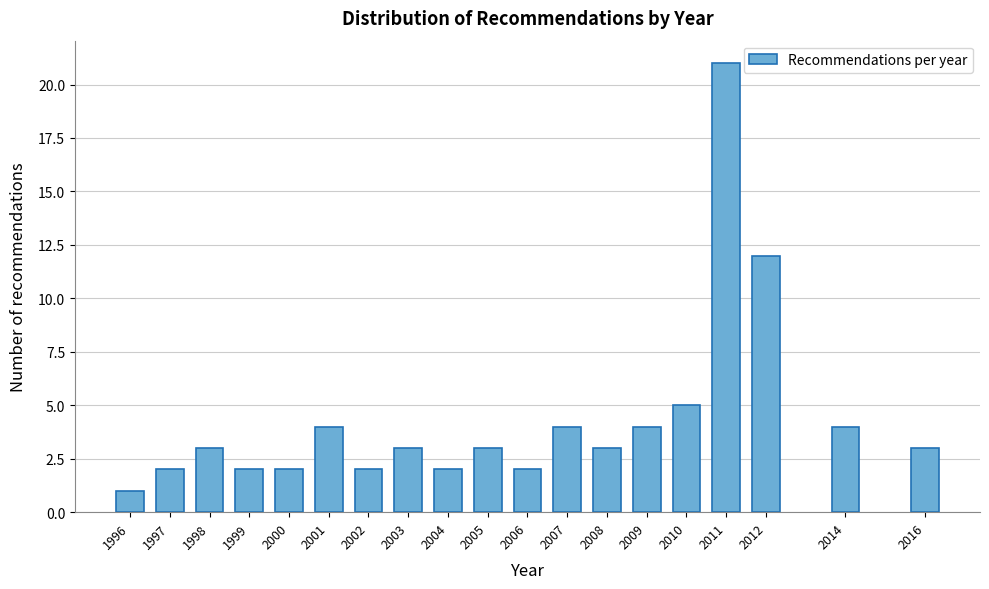

Reading right to left, what are all the values shown in this chart?

3	4	12	21	5	4	3	4	2	3	2	3	2	4	2	2	3	2	1